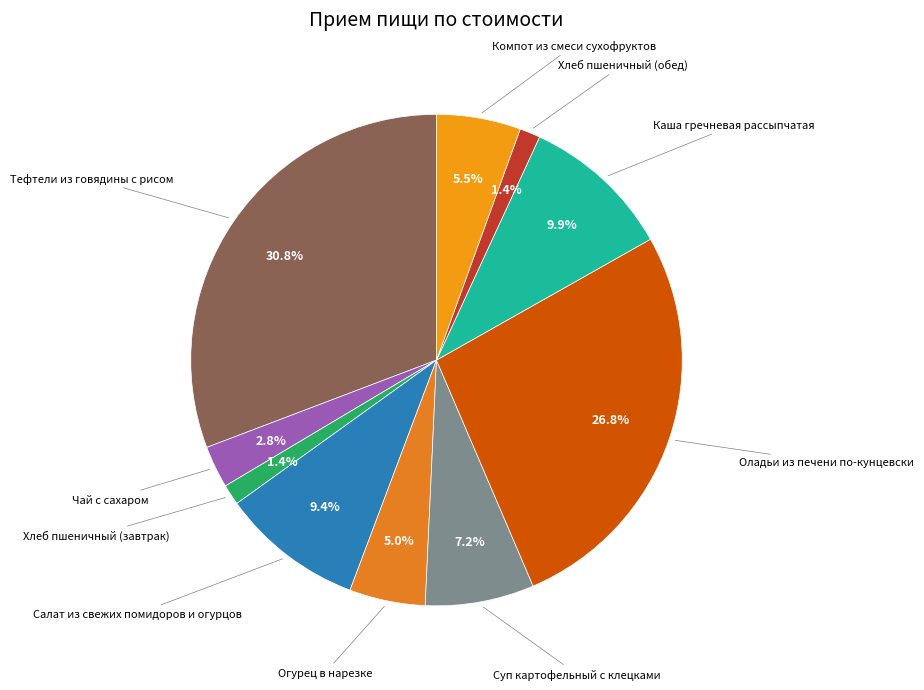

Rank the categories by value from lowest to highest.

Хлеб пшеничный (завтрак), Хлеб пшеничный (обед), Чай с сахаром, Огурец в нарезке, Компот из смеси сухофруктов, Суп картофельный с клецками, Салат из свежих помидоров и огурцов, Каша гречневая рассыпчатая, Оладьи из печени по-кунцевски, Тефтели из говядины с рисом